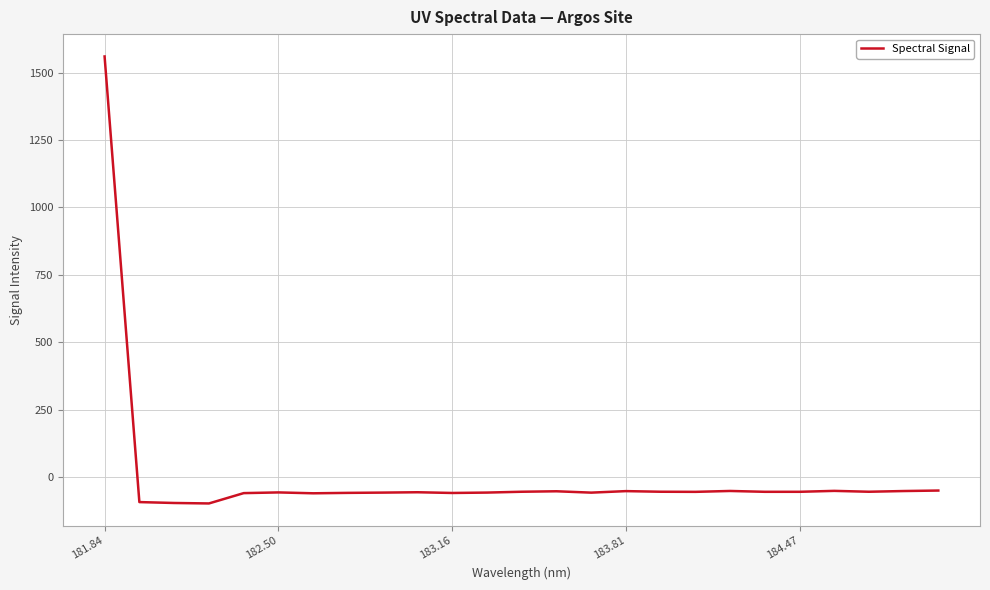

What is the smallest value displayed?

-98.7